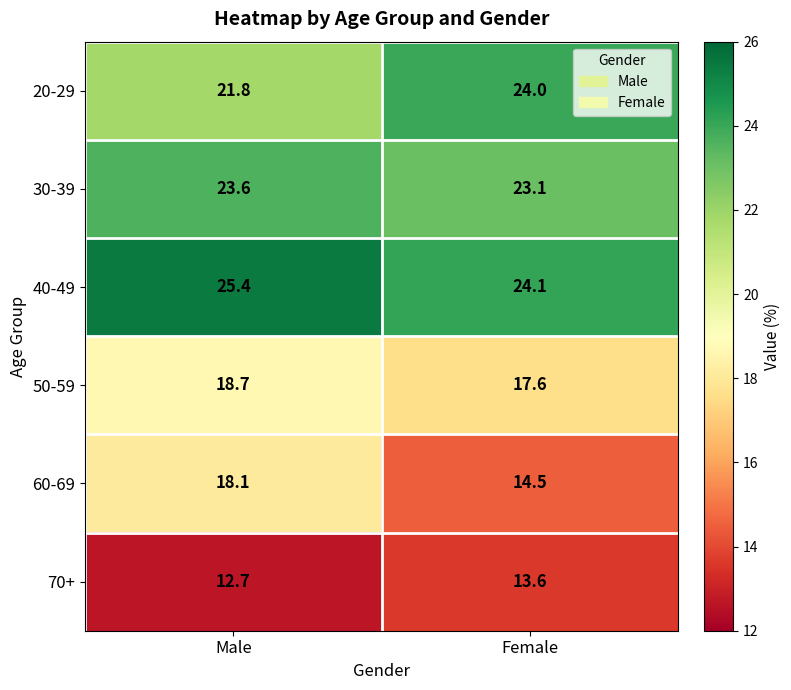

What is the difference between the 40-49 values at Female and Male?

1.3